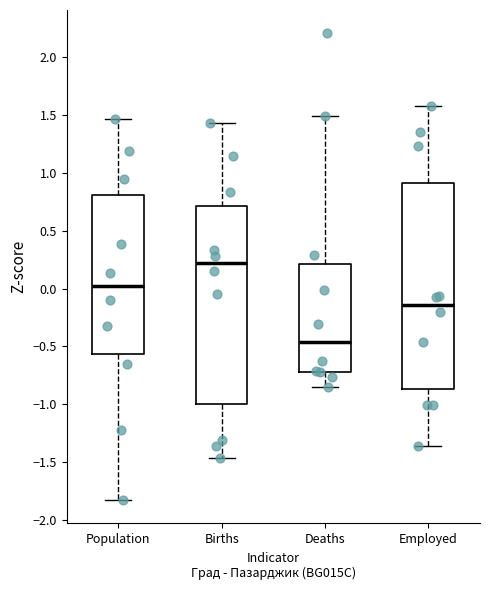

Which box has the highest median line?

Births